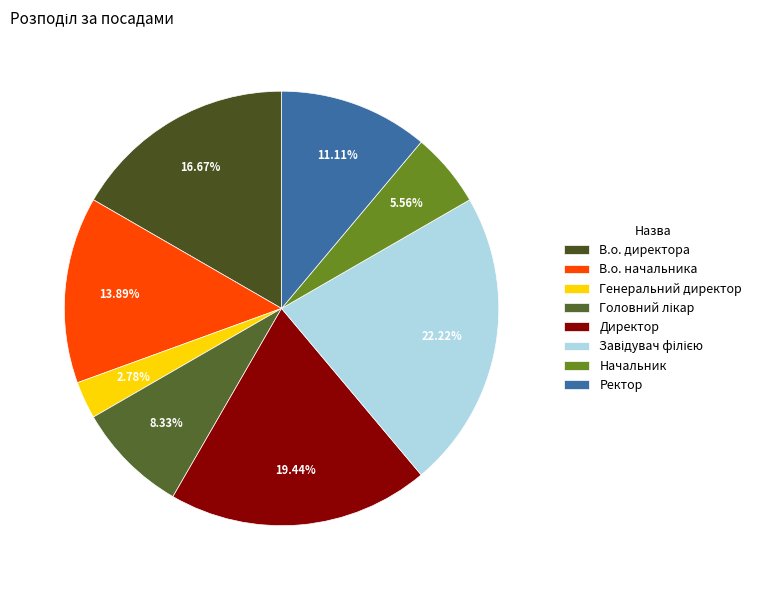

How many segments does this pie chart have?

8